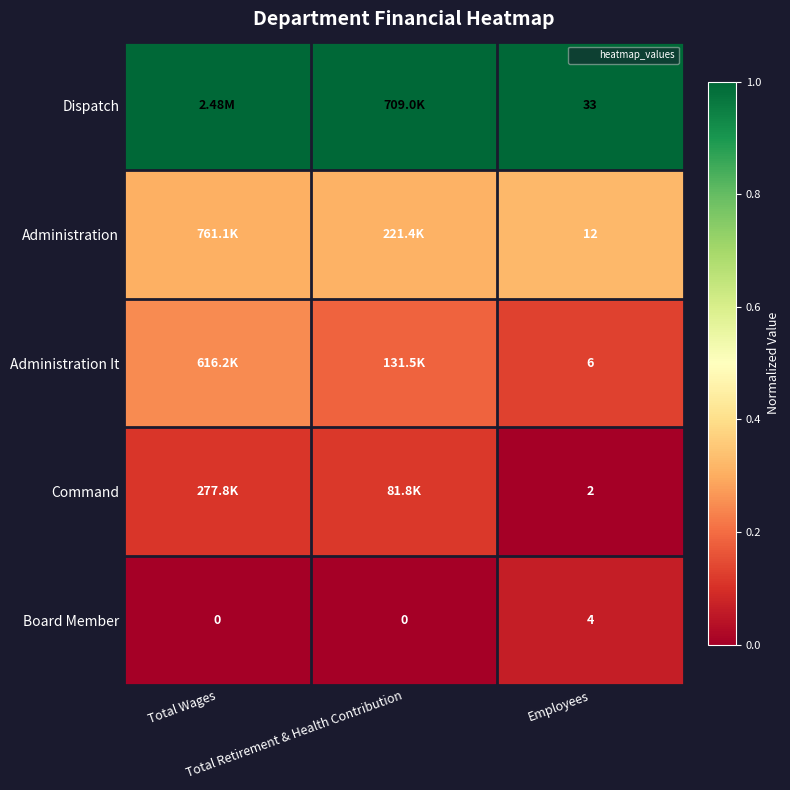

Which has a higher value, Total Wages or Employees?

Total Wages